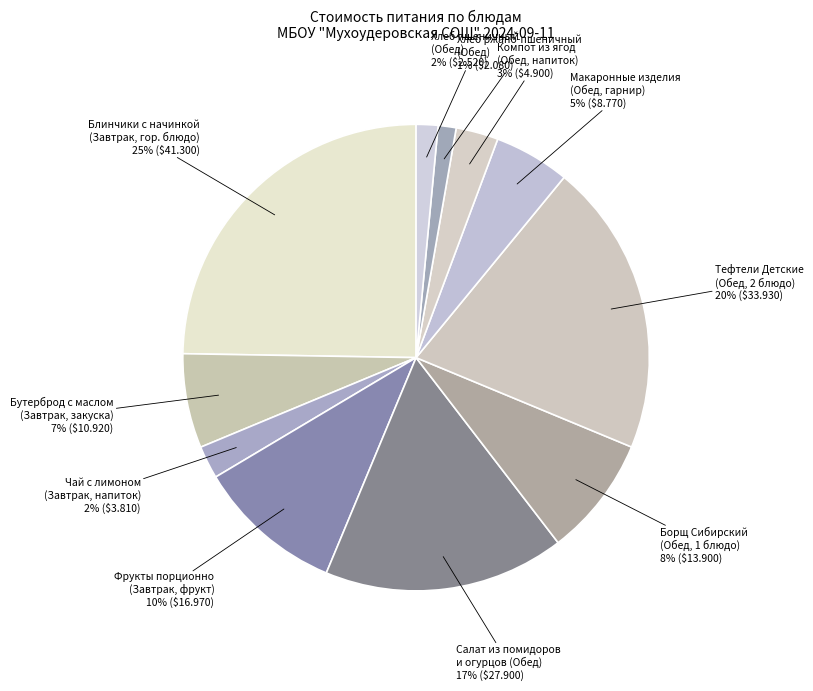

Count the number of slices in the pie.

11